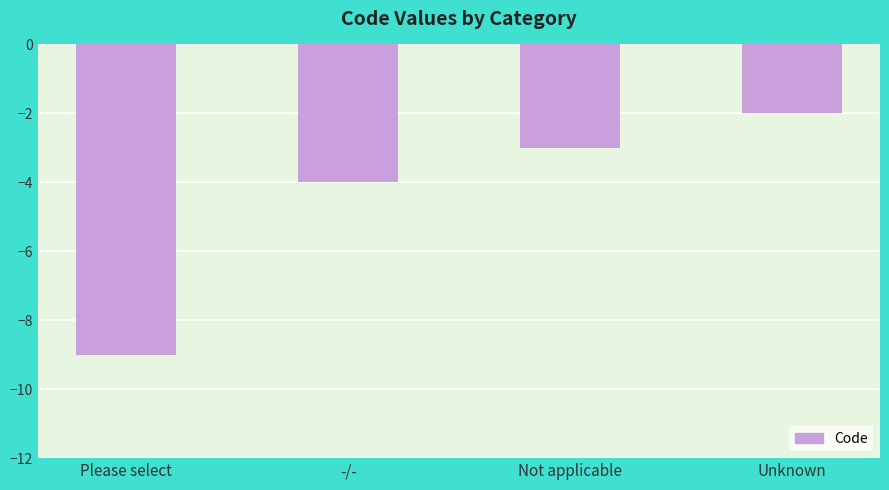

What is the change in value from -/- to Unknown?

+2